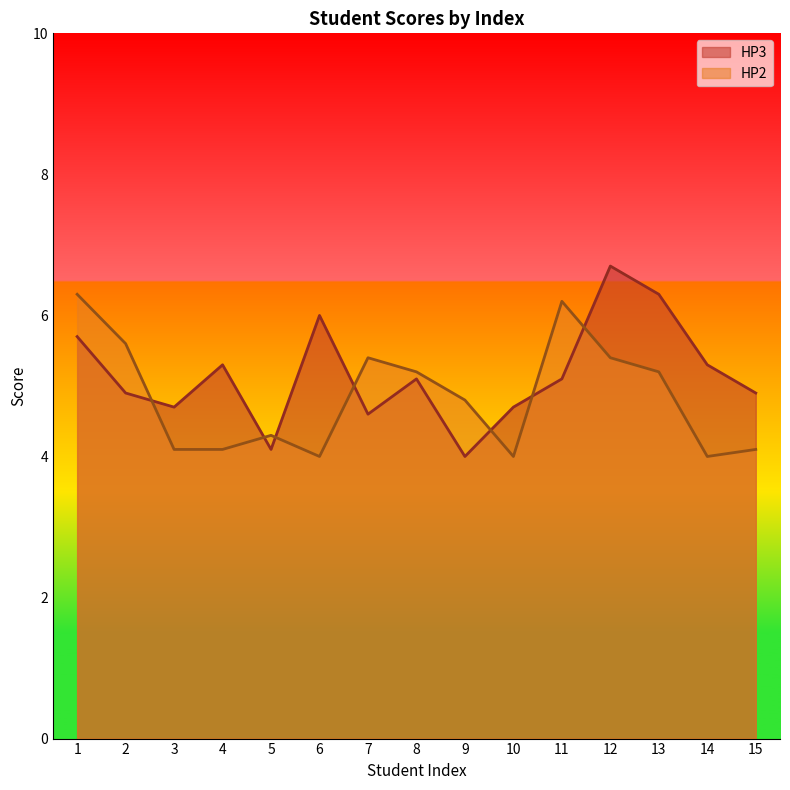

True or false: HP2 has a value of 1.2 at 2.

False